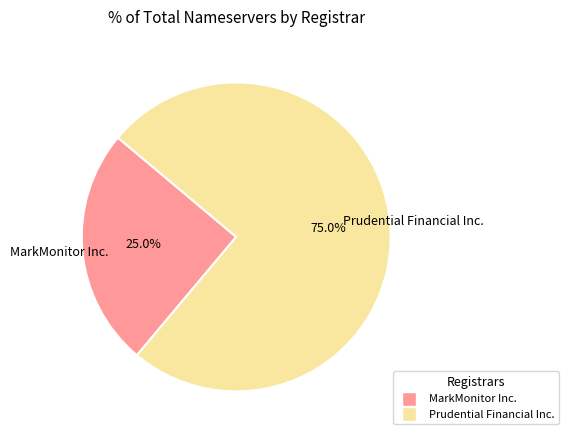

Is there any slice that represents more than half of the pie?

Yes